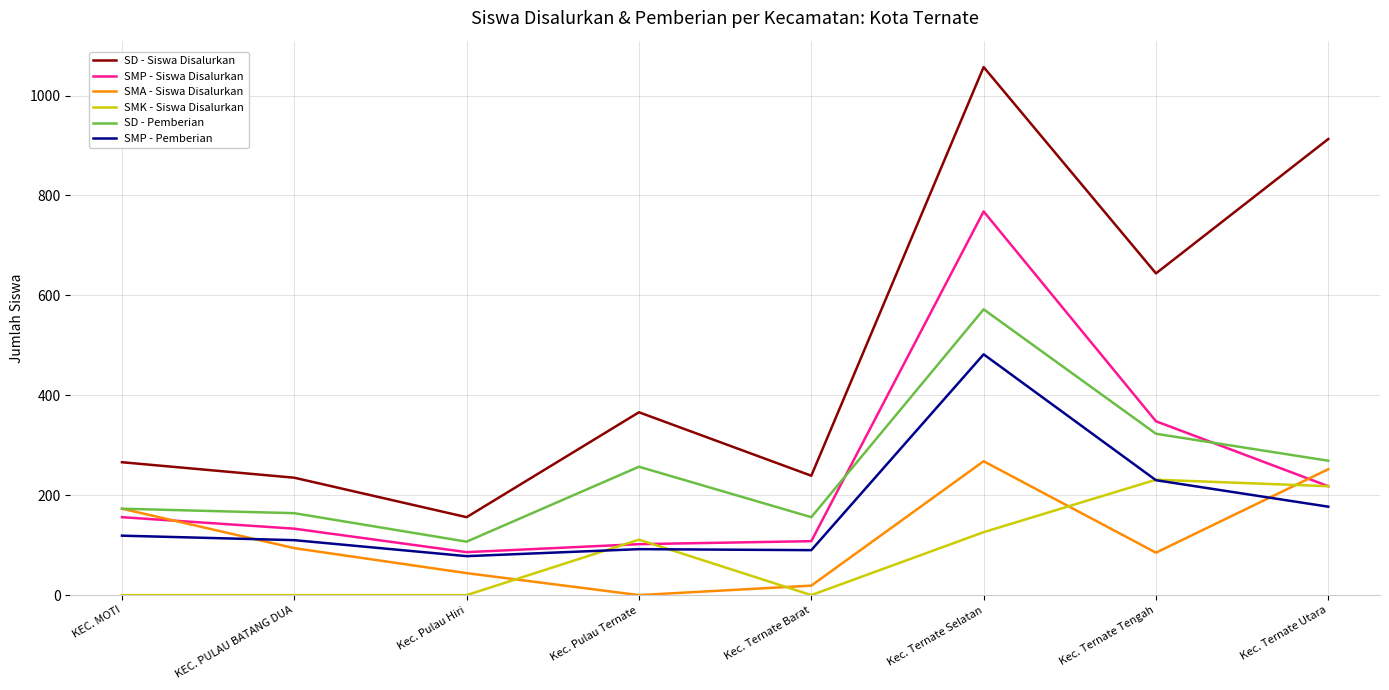

At which category is the sum across all series the highest?

Kec. Ternate Selatan